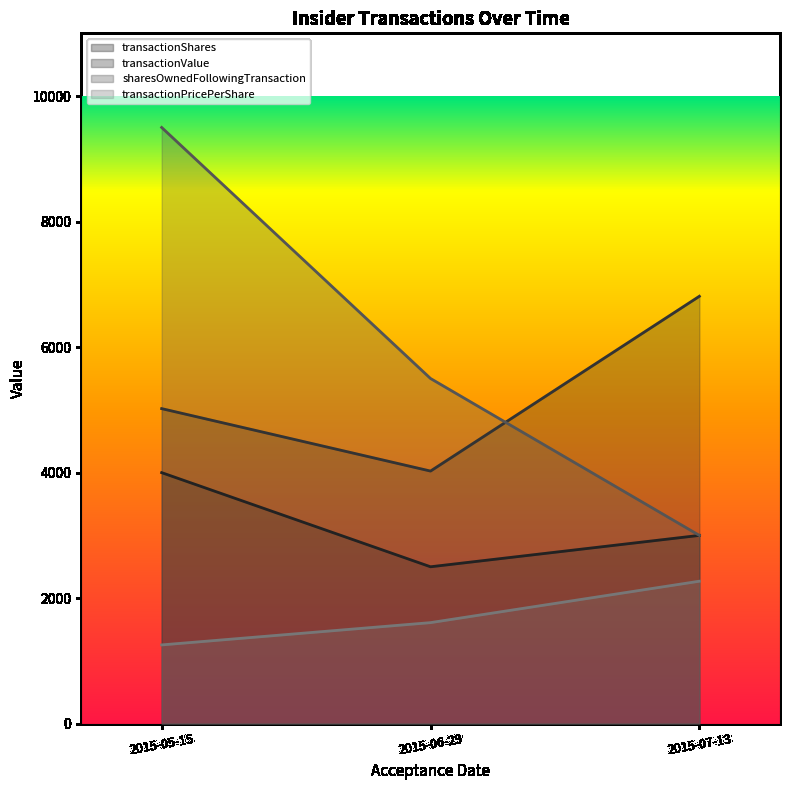

How many distinct data groups are displayed?

4